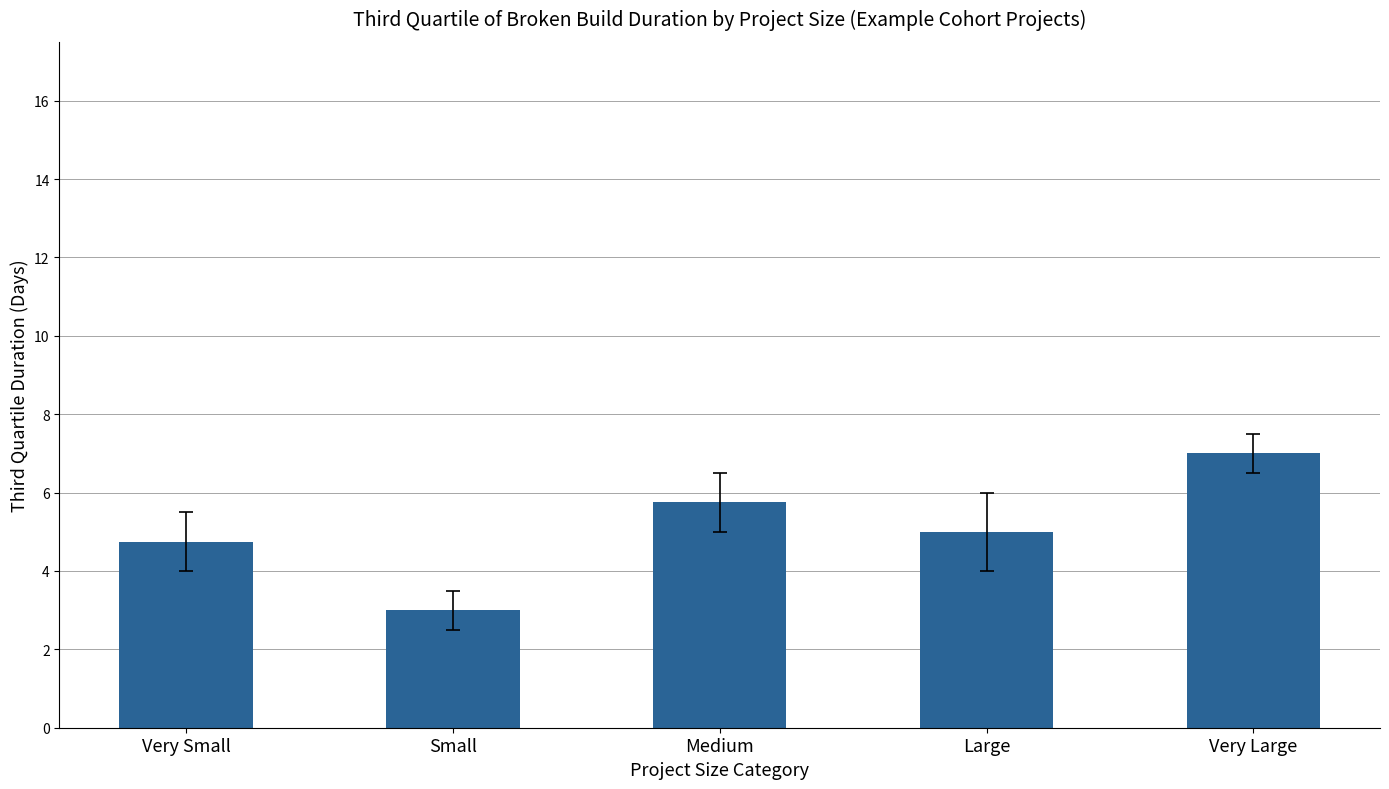

What is the label of the 1st bar from the left?

Very Small